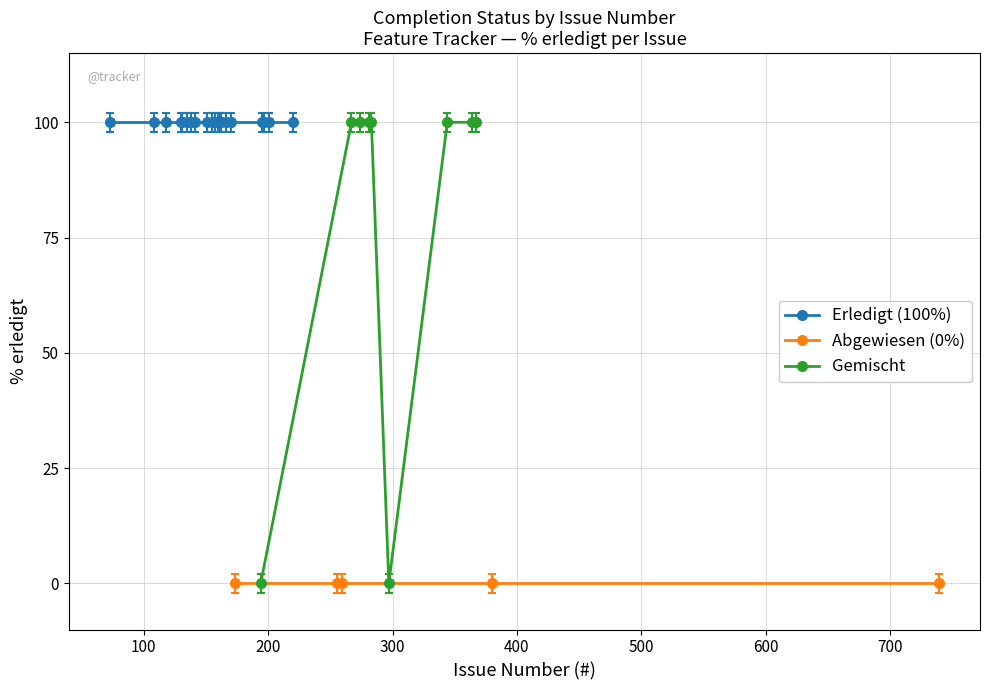

What is the value of the Erledigt point at the 11th from the left?

100